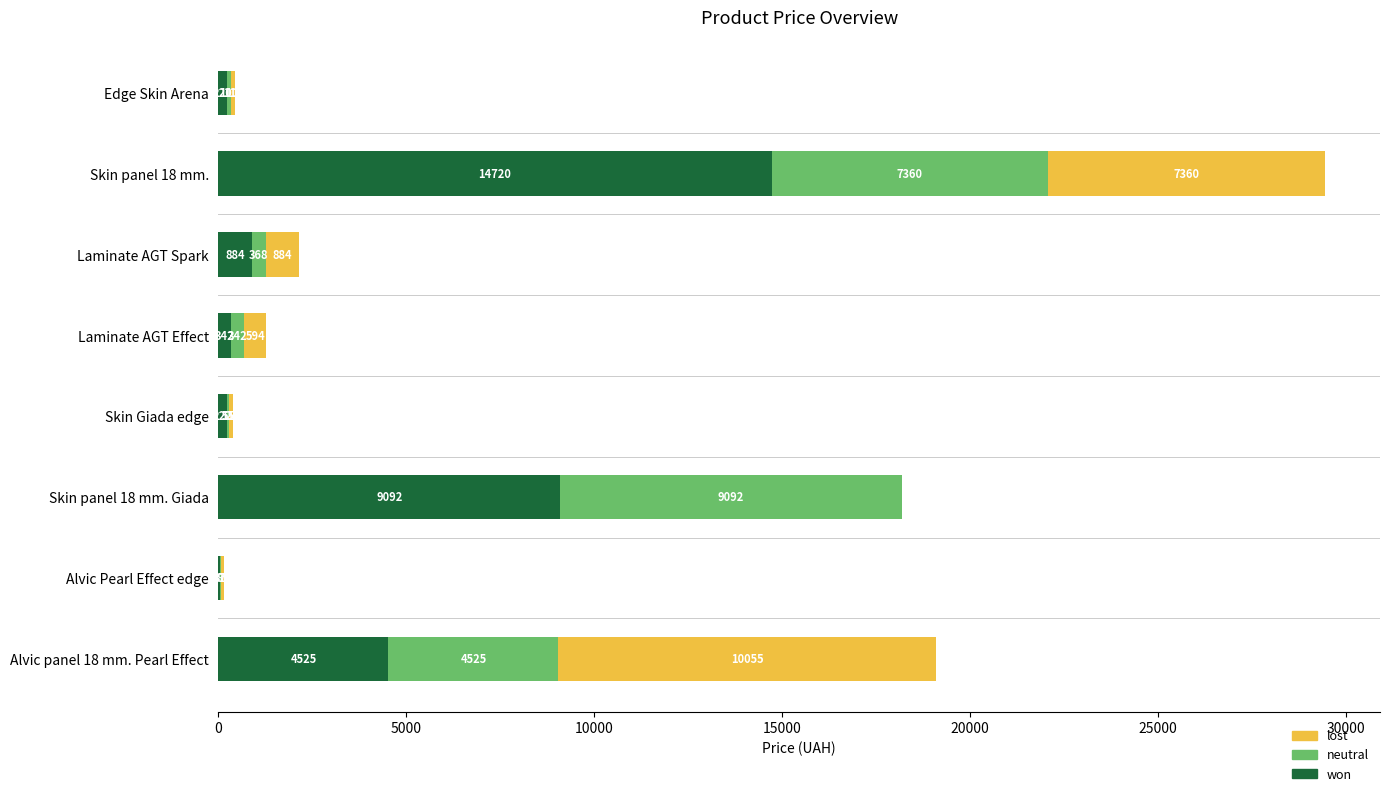

What is the maximum value for won?

14720.4